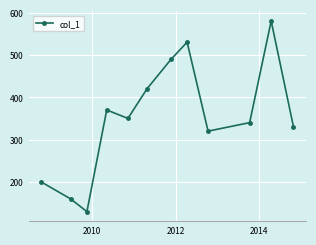

What is the smallest value displayed?

130